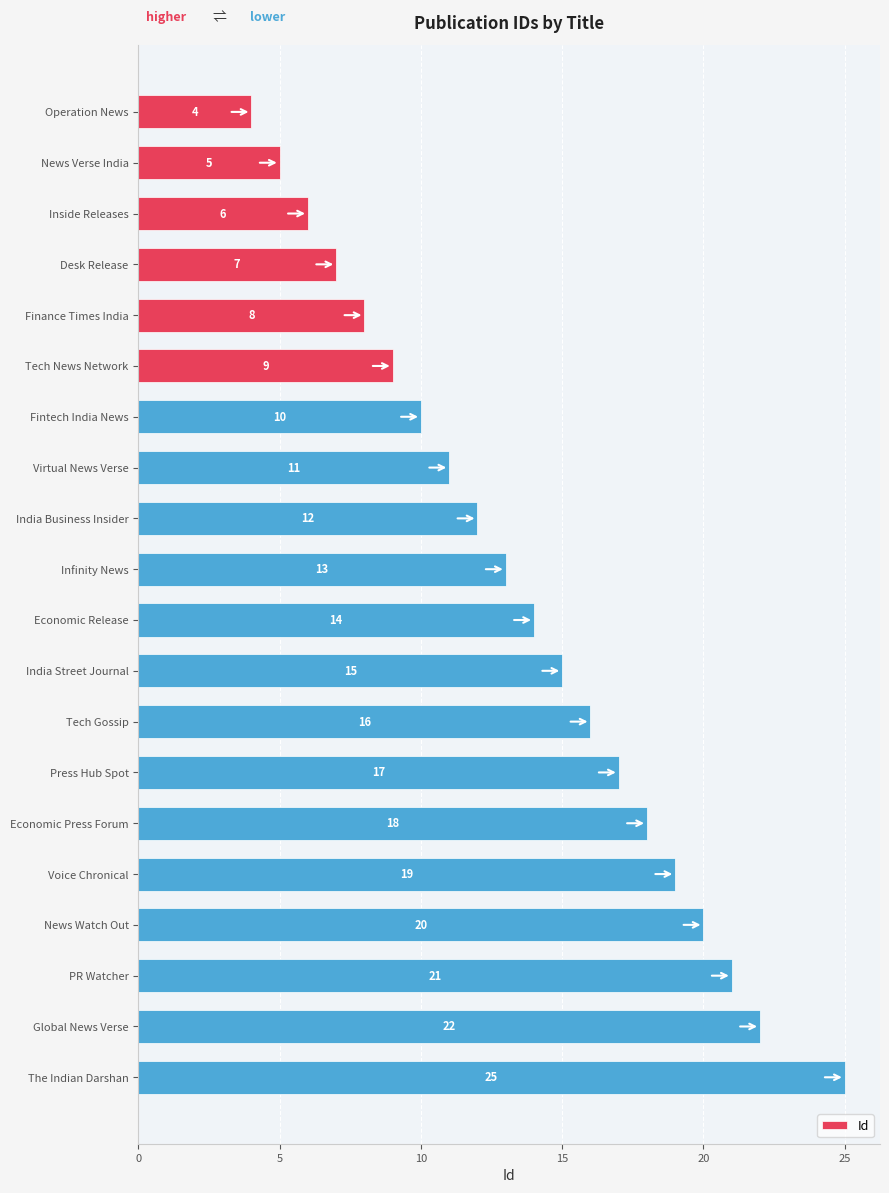

What is the change in value from Operation News to News Verse India?

+1